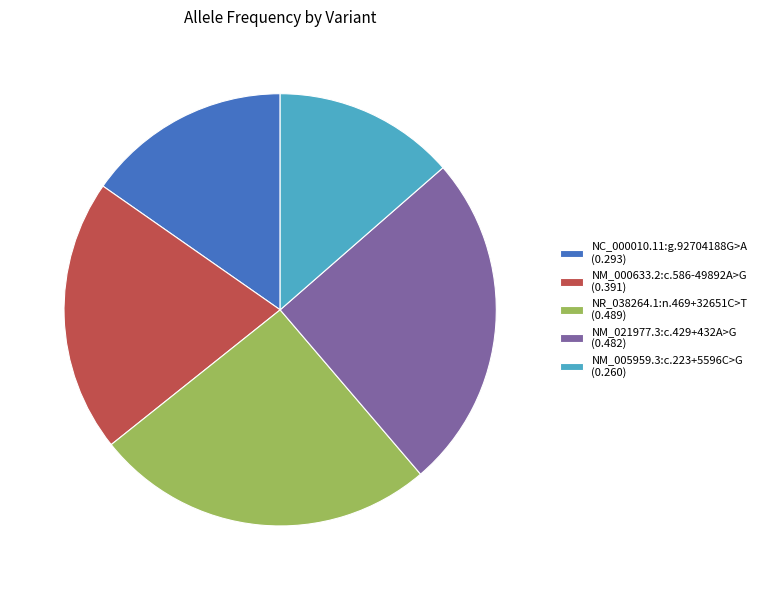

Is the sum of NM_005959.3:c.223+5596C>G (0.260) and NR_038264.1:n.469+32651C>T (0.489) greater than half?

No